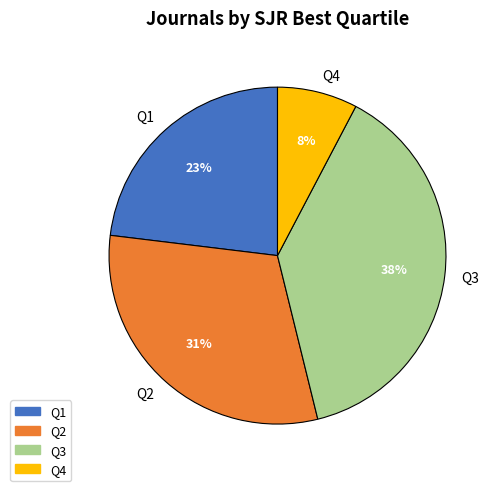

To the nearest percent, what portion does Q4 represent?

8%